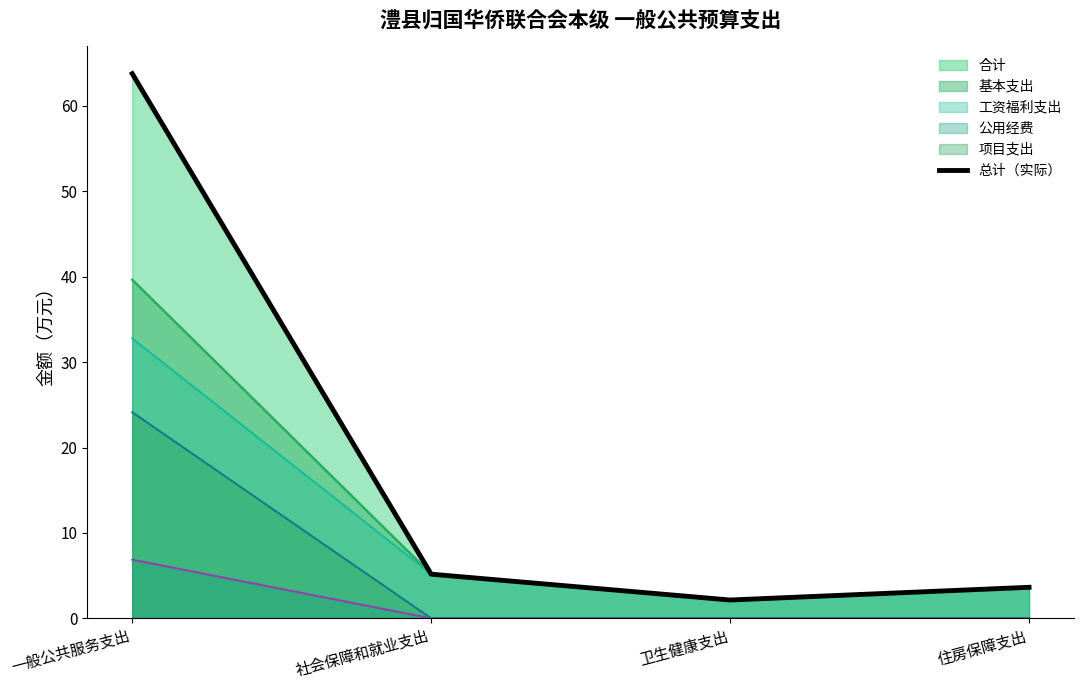

Which category has the lowest value across all series?

卫生健康支出